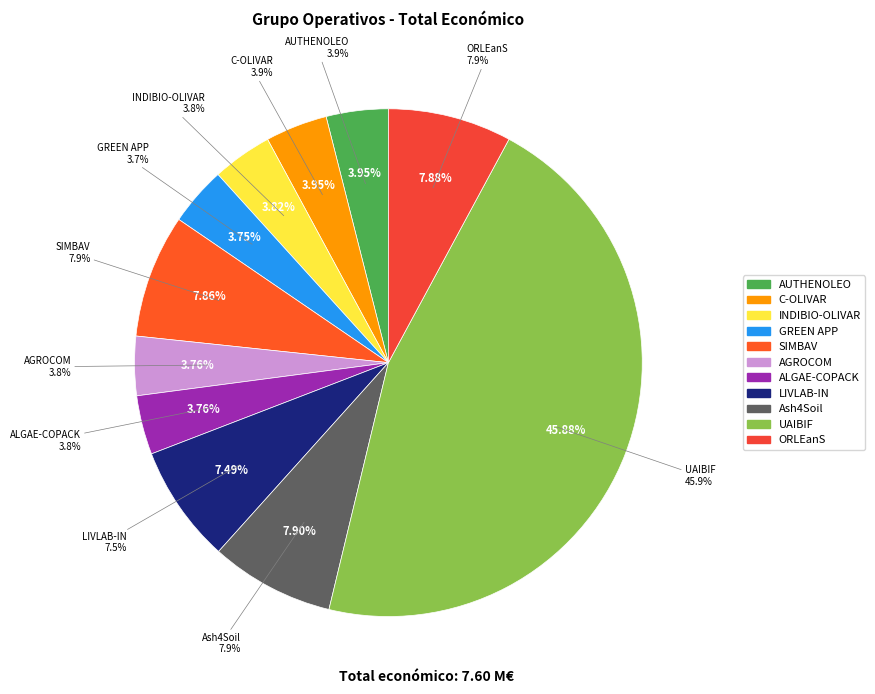

Which slice is the smallest?

GREEN APP